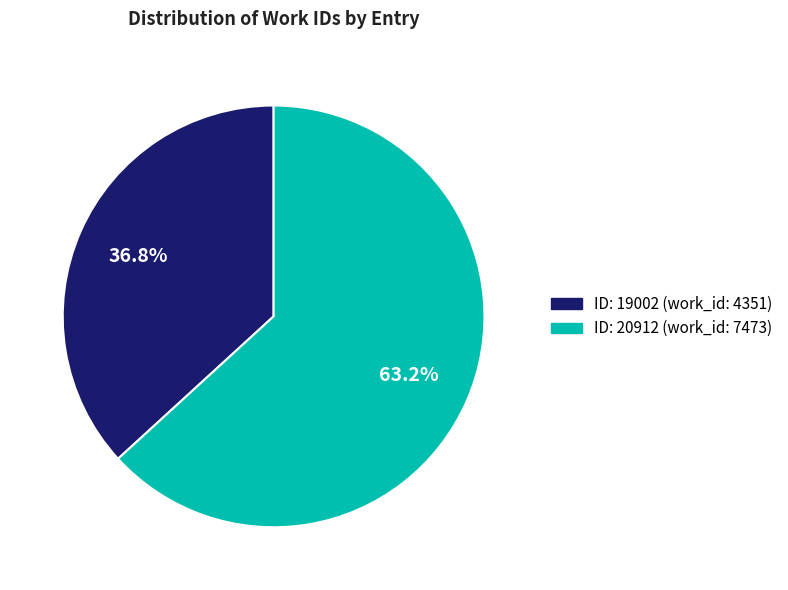

Is there any slice that represents more than half of the pie?

Yes